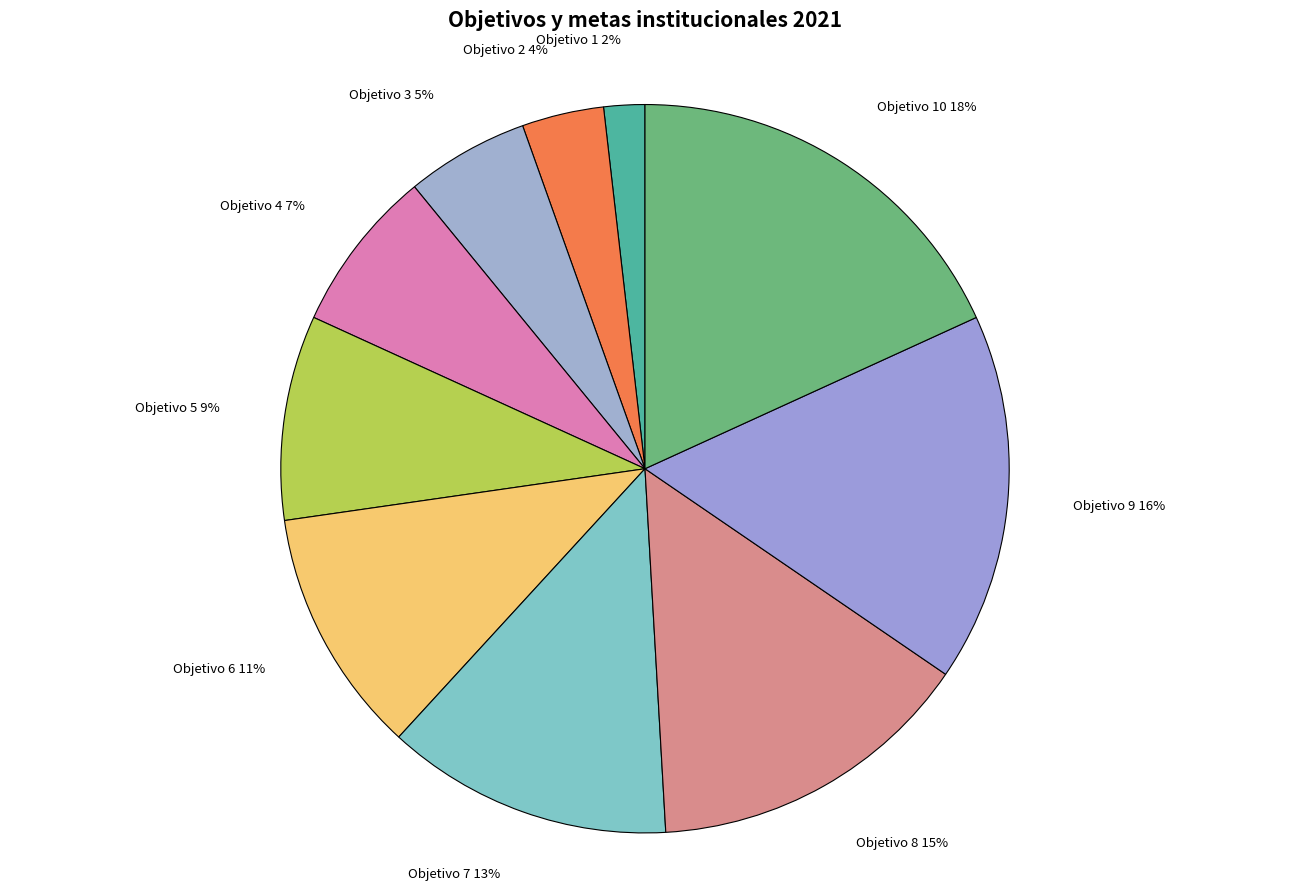

How many segments does this pie chart have?

10